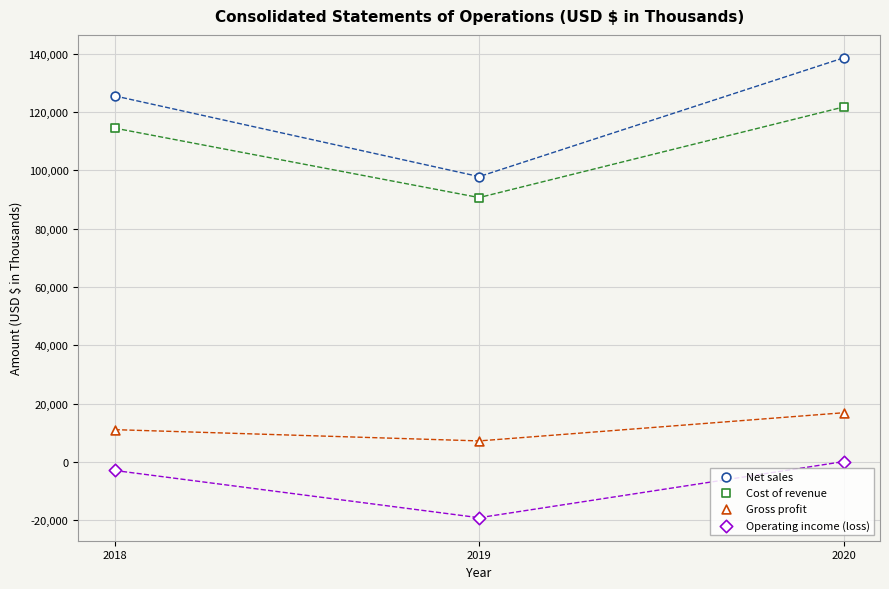

How many data points are displayed?

12